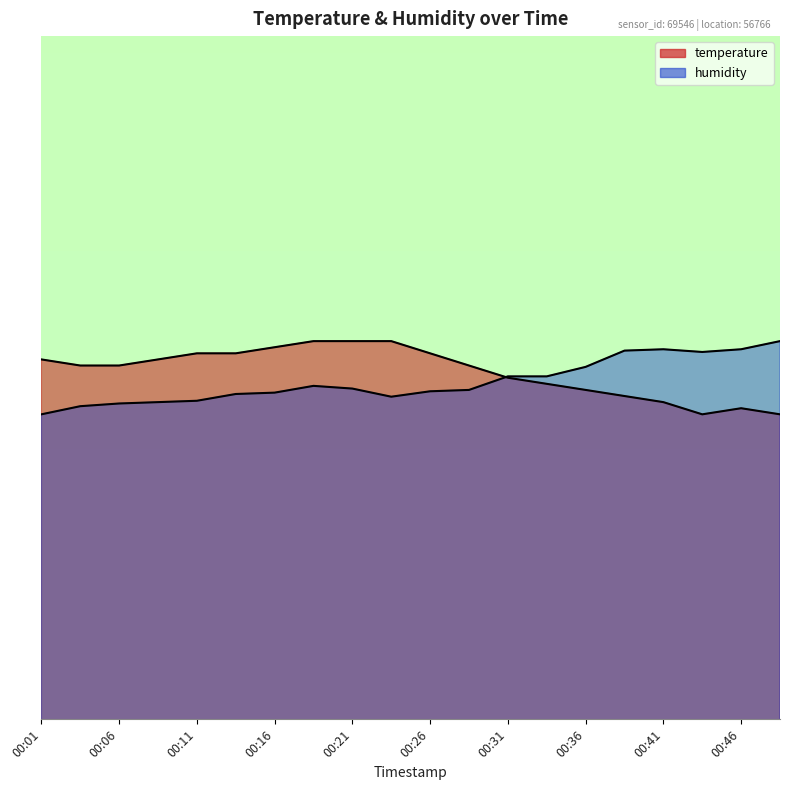

What is the average value of the humidity series?

7.2